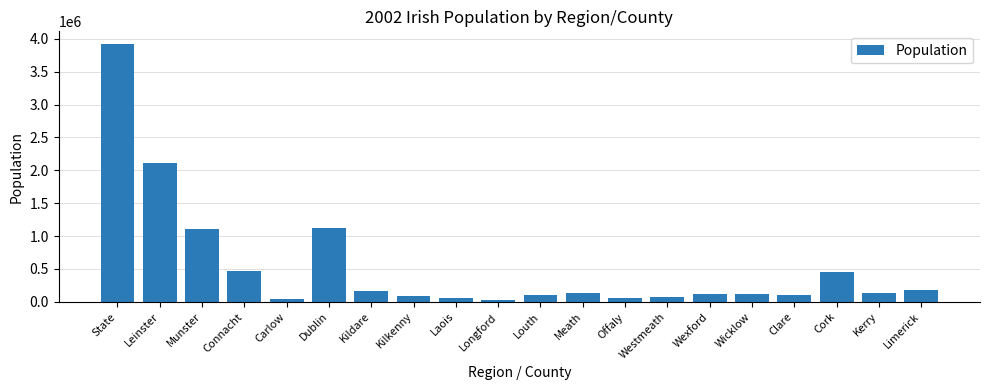

The chart shows a value of 175304 at Limerick. True or false?

True